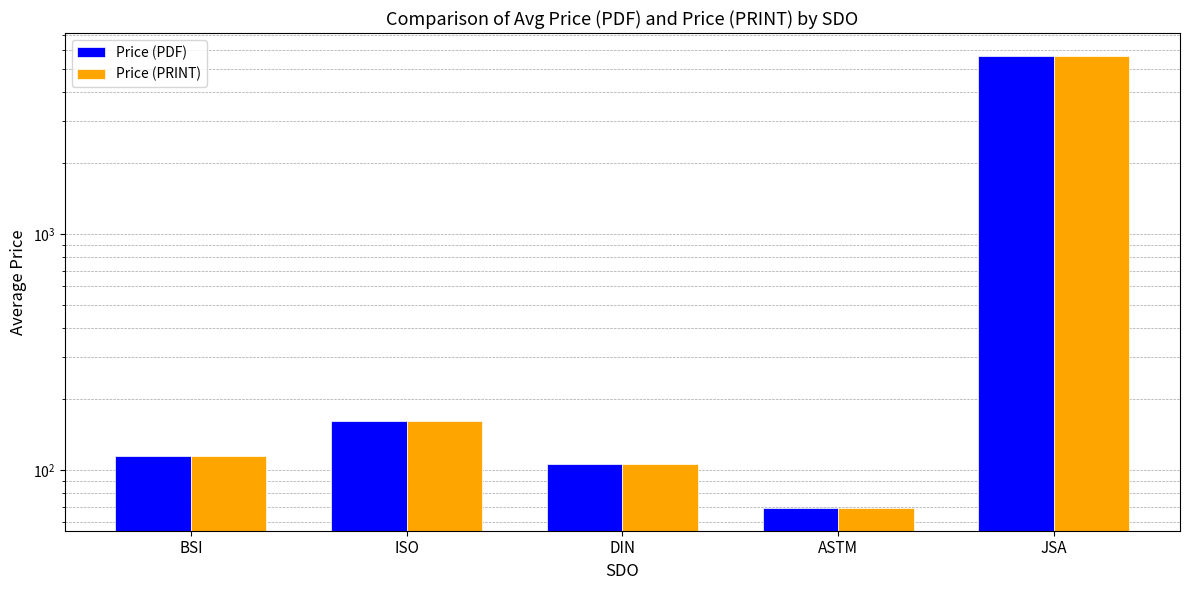

Reading right to left, what are all the values shown in this chart?

Price (PDF): 5700.0	69.0	106.3	161.6	115.0
Price (PRINT): 5700.0	69.0	106.3	161.6	115.0